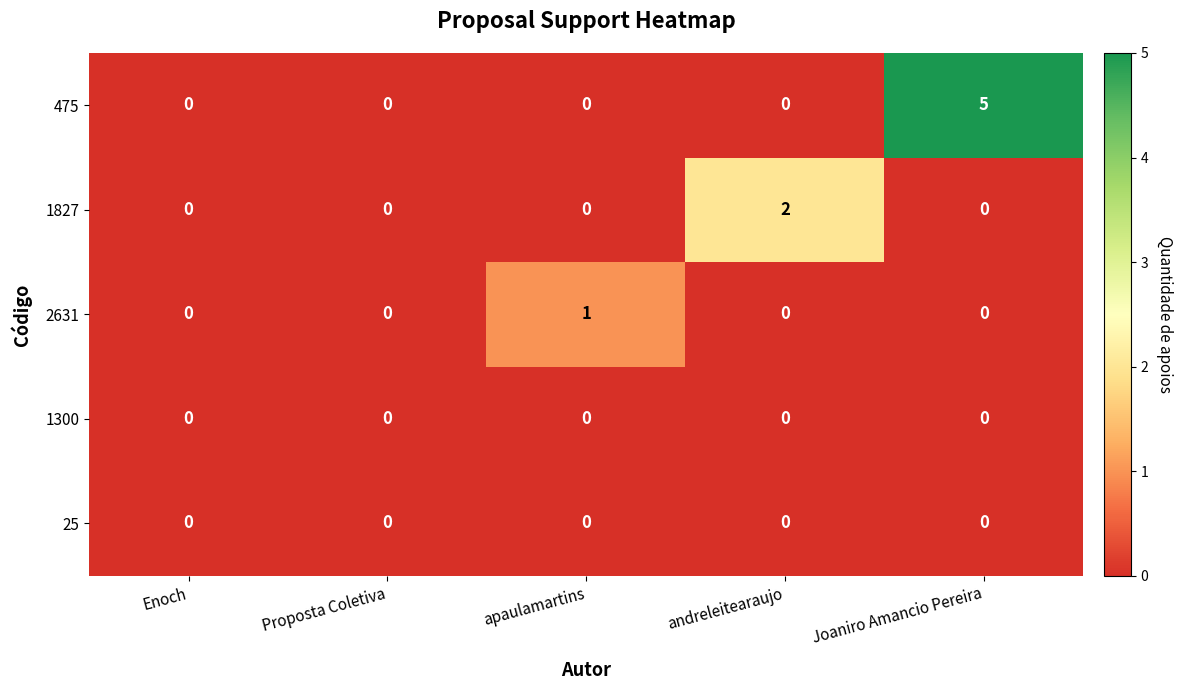

How many 1827 values are between 0 and 1?

4